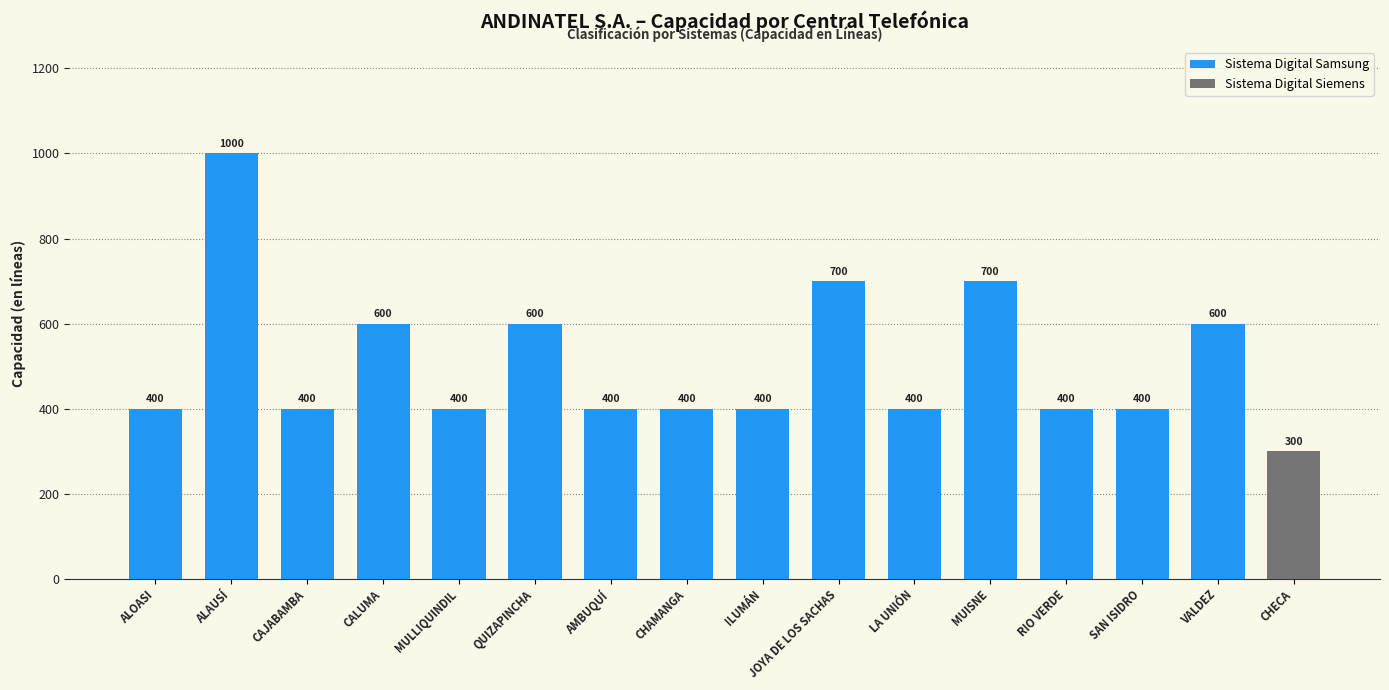

Where is the data nearest to the value 700?

JOYA DE LOS SACHAS